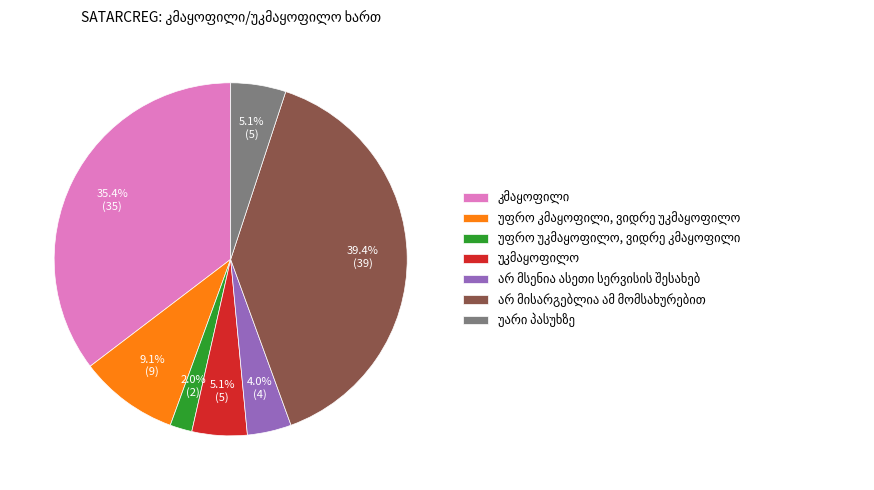

Is there any slice that represents more than half of the pie?

No